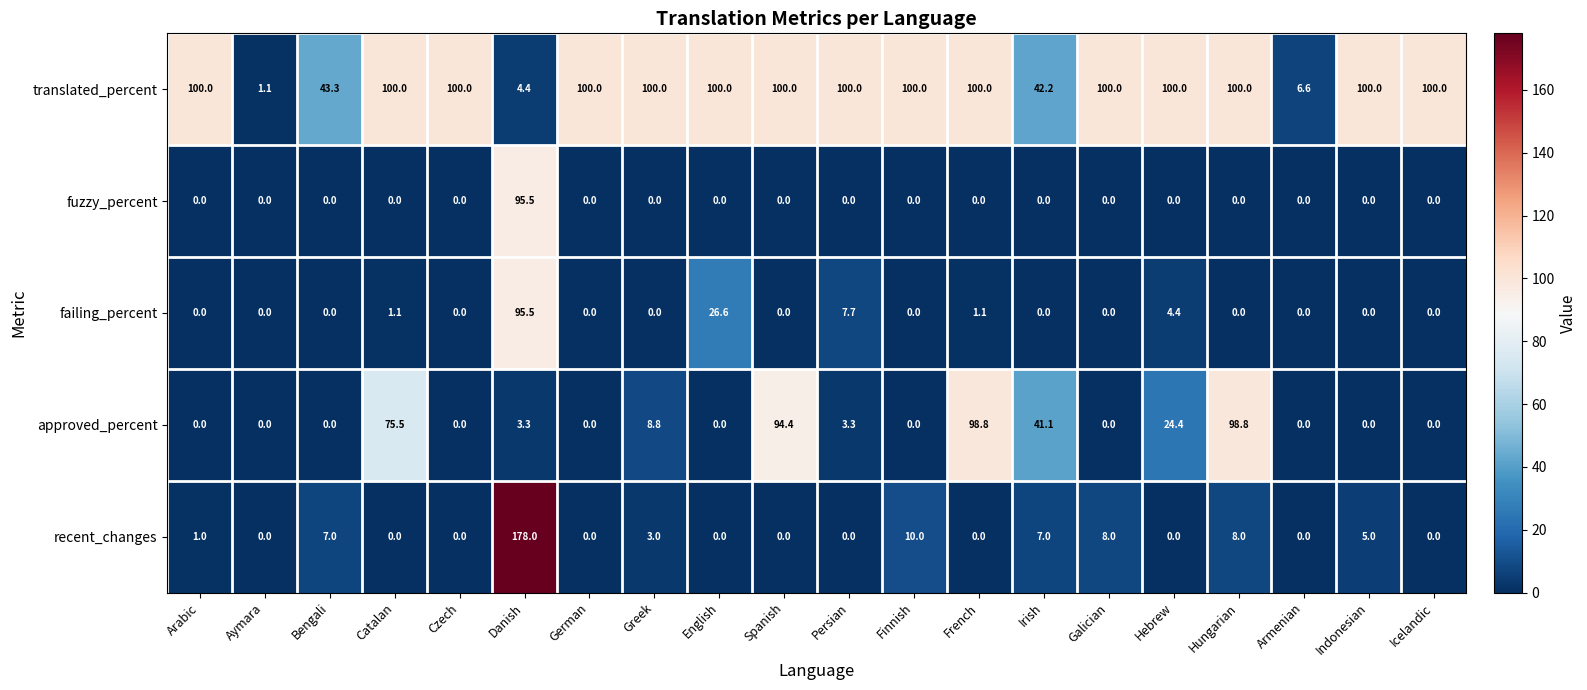

Between Galician and Icelandic, which series saw the biggest shift?

recent_changes